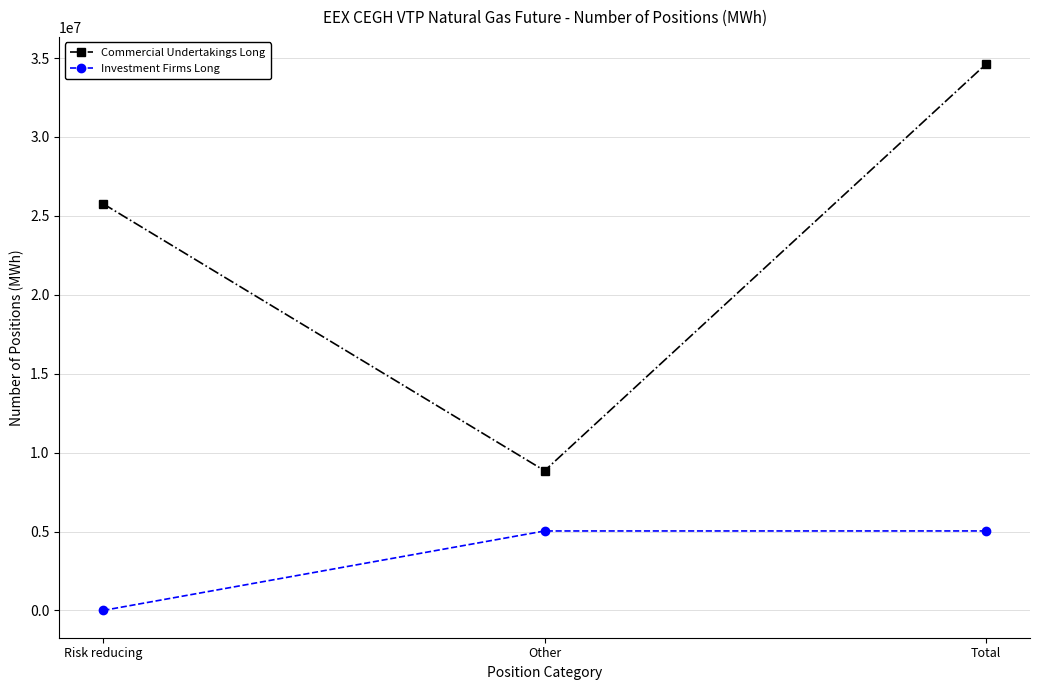

What is the difference between the highest and lowest values at Total?

29571360